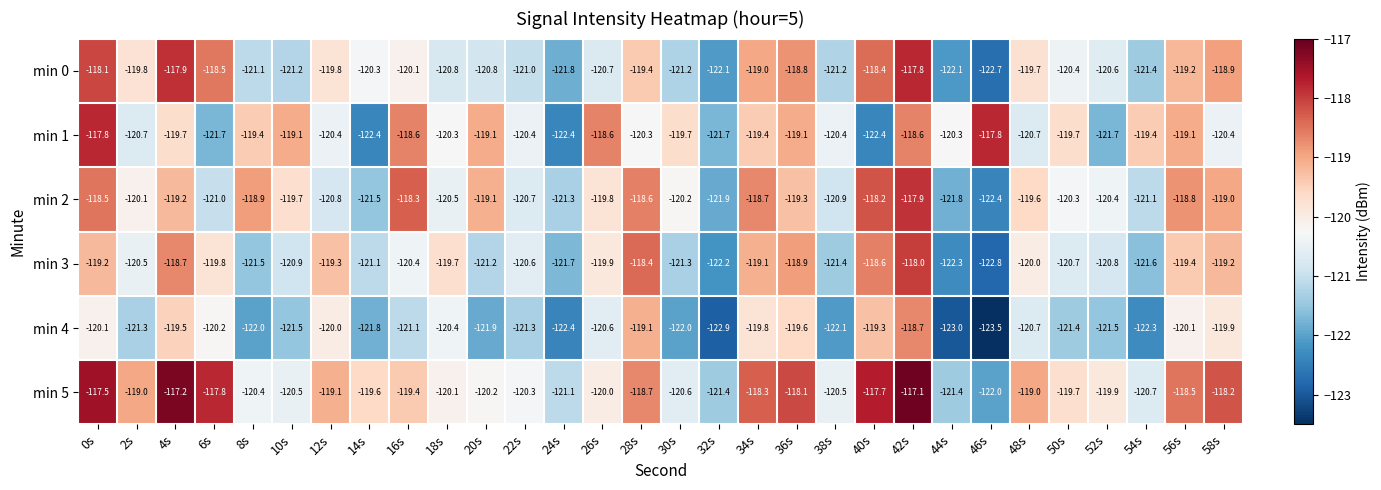

Rank the series at 16s from lowest to highest value.

min 4, min 3, min 0, min 5, min 1, min 2